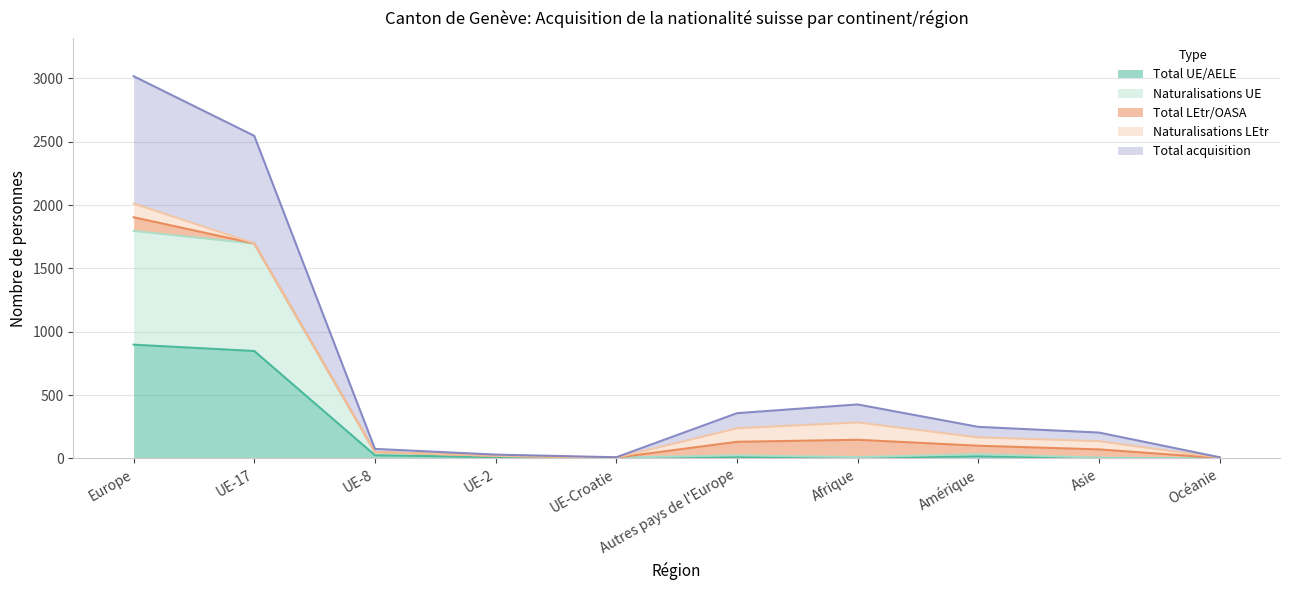

What is the difference between the maximum and minimum values in the Total acquisition series?

3009